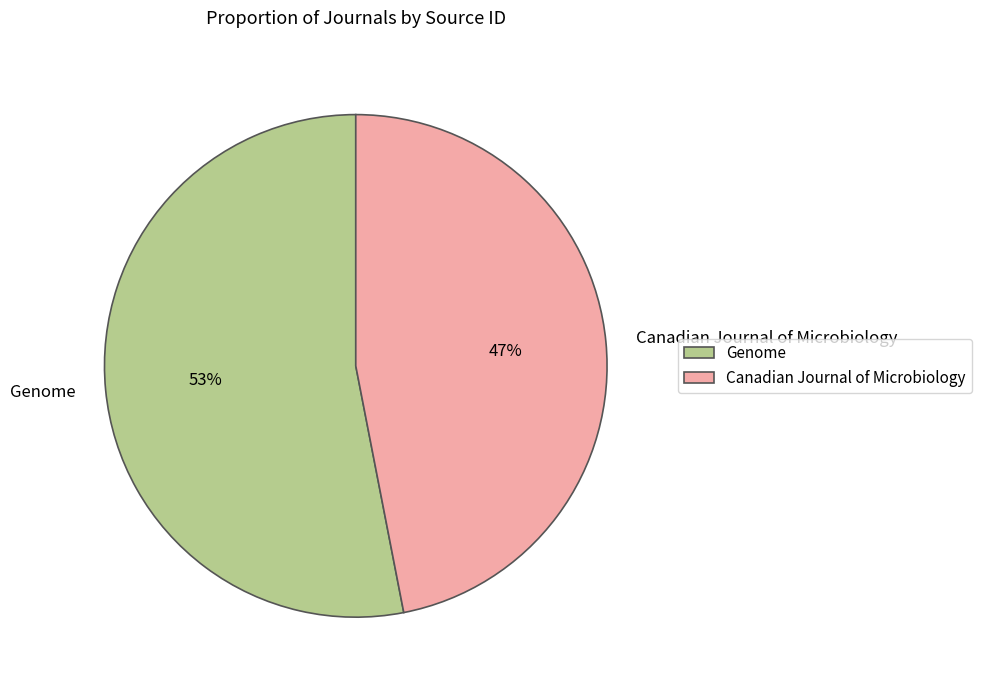

How many segments does this pie chart have?

2